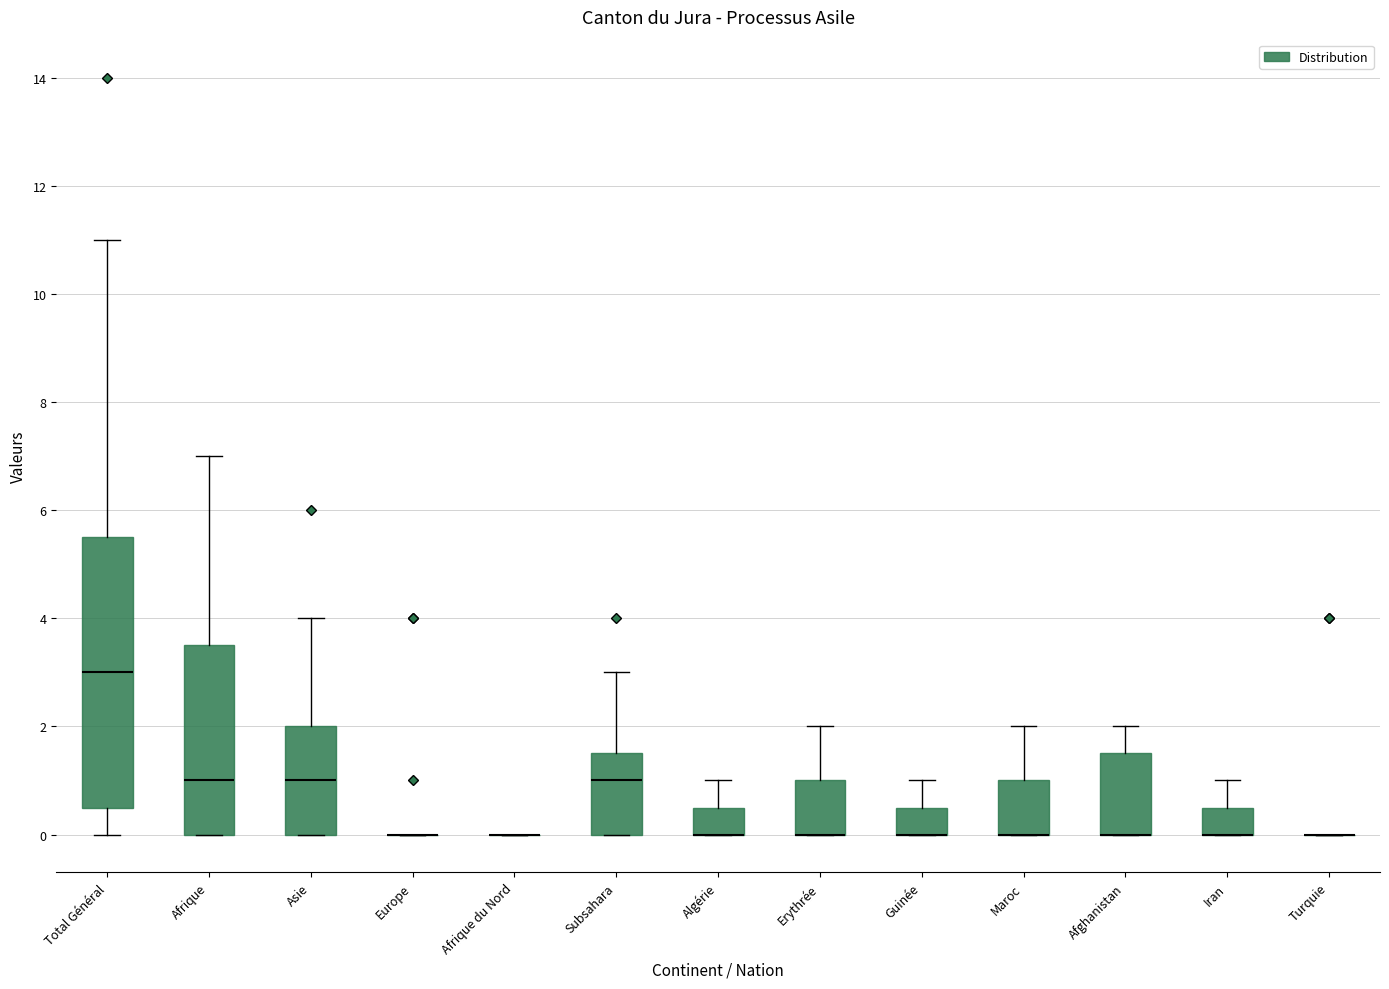

Reading left to right, transcribe this box plot: for each box, give where its median line is, the range the box spans, and where its two whiskers end, as read against the y-axis. The values are not printed on the chart, so give them approximately, as read against the axis.

Total Général: median 3.0, box 0.6 to 5.6, whiskers 0.0 to 11.0
Afrique: median 1.0, box 0.0 to 3.6, whiskers 0.0 to 7.0
Asie: median 1.0, box 0.0 to 2.0, whiskers 0.0 to 4.0
Europe: box collapsed to a line at 0.0, whiskers 0.0 to 0.0
Afrique du Nord: box collapsed to a line at 0.0, whiskers 0.0 to 0.0
Subsahara: median 1.0, box 0.0 to 1.6, whiskers 0.0 to 3.0
Algérie: median 0.0 (drawn on the box's lower edge), box 0.0 to 0.6, whiskers 0.0 to 1.0
Erythrée: median 0.0 (drawn on the box's lower edge), box 0.0 to 1.0, whiskers 0.0 to 2.0
Guinée: median 0.0 (drawn on the box's lower edge), box 0.0 to 0.6, whiskers 0.0 to 1.0
Maroc: median 0.0 (drawn on the box's lower edge), box 0.0 to 1.0, whiskers 0.0 to 2.0
Afghanistan: median 0.0 (drawn on the box's lower edge), box 0.0 to 1.6, whiskers 0.0 to 2.0
Iran: median 0.0 (drawn on the box's lower edge), box 0.0 to 0.6, whiskers 0.0 to 1.0
Turquie: box collapsed to a line at 0.0, whiskers 0.0 to 0.0